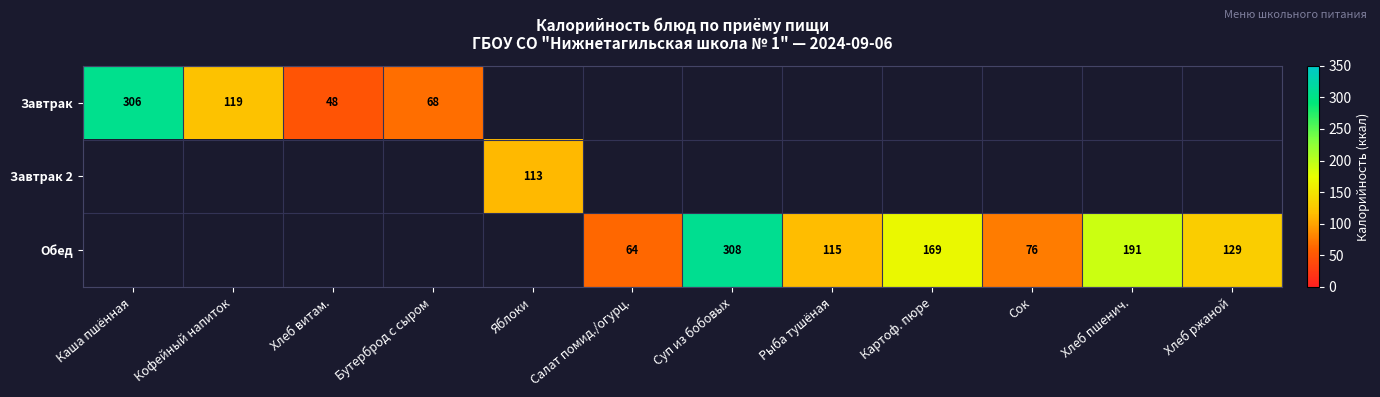

What is the difference between the Завтрак values at Хлеб витам. and Кофейный напиток?

71